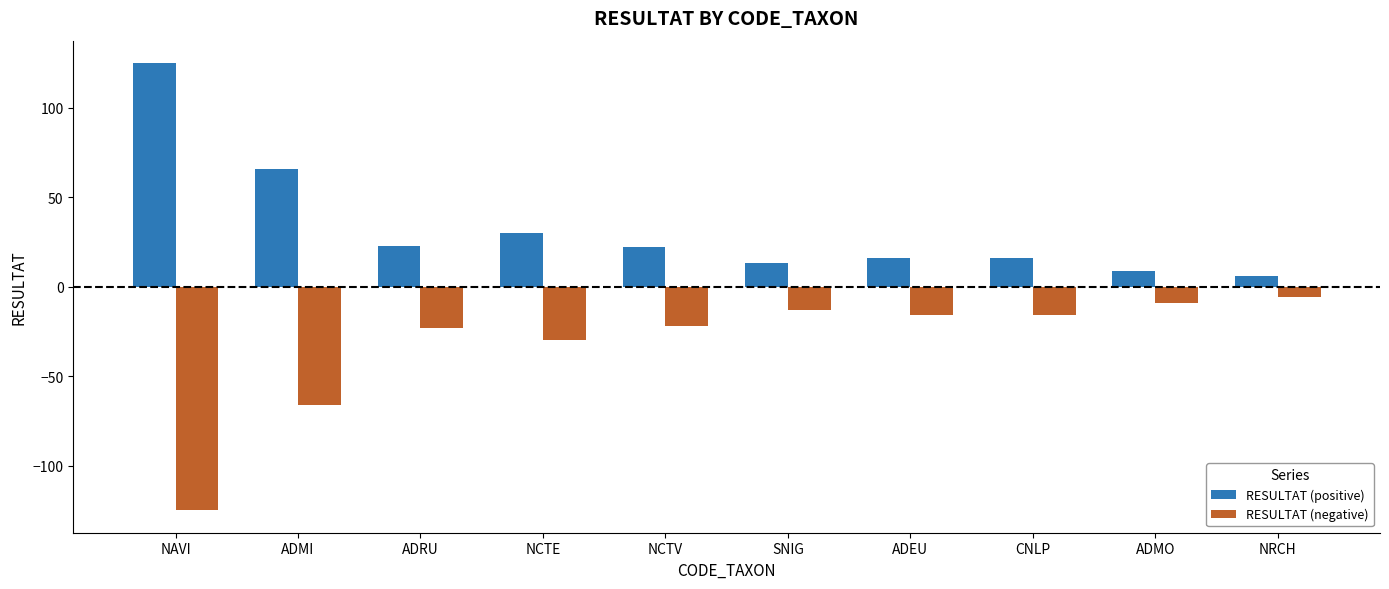

What is the highest value of the RESULTAT (positive) series?

125